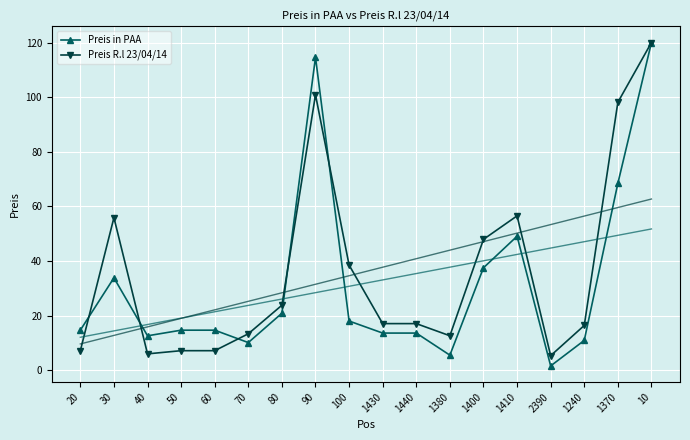

Reading left to right, transcribe all the data shown in this chart.

Preis in PAA: 14.7	33.8	12.6	14.7	14.7	10.1	20.9	114.6	18.0	13.6	13.6	5.5	37.5	49.0	1.6	10.9	68.4	120.0
Preis R.l 23/04/14: 7.1	55.9	6.0	7.1	7.1	13.3	23.8	100.9	38.5	17.1	17.1	12.6	47.9	56.5	5.3	16.4	98.1	120.0